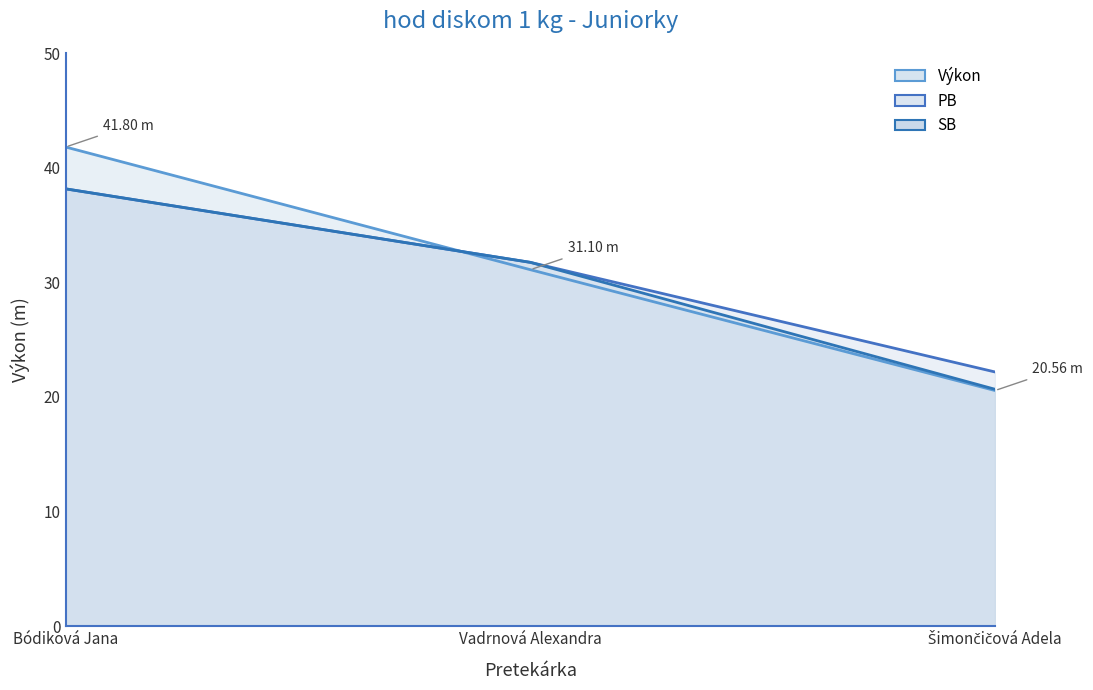

The value of PB at Vadrnová Alexandra is 47.0. True or false?

False